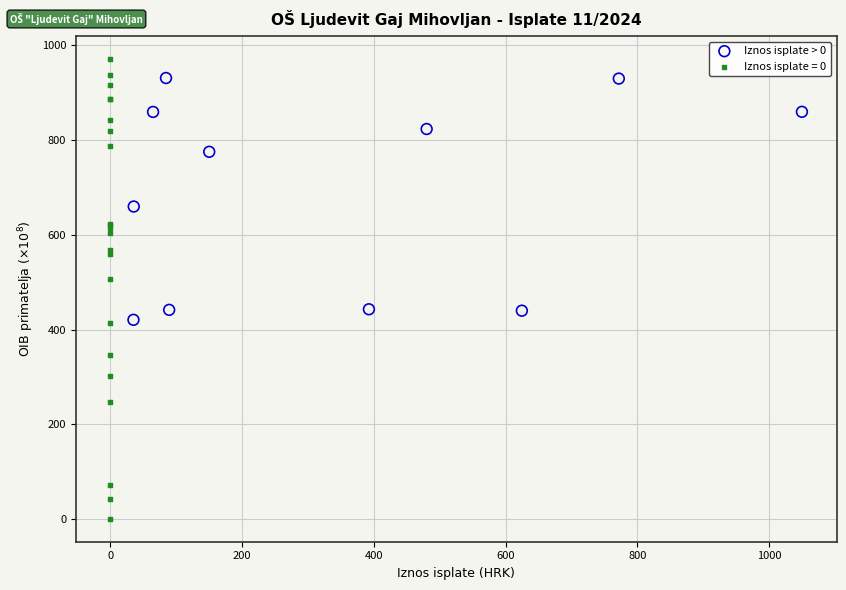

Which series reaches the minimum Y coordinate?

Iznos isplate = 0